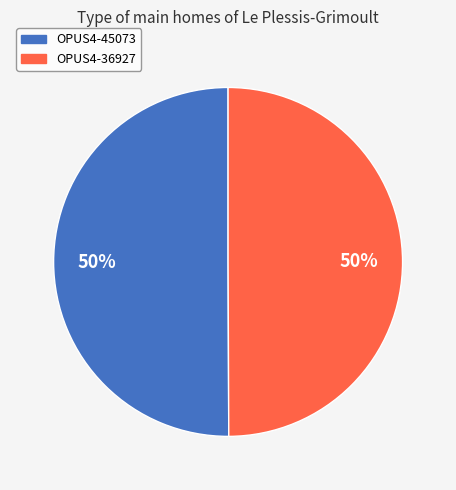

True or false: OPUS4-45073 accounts for 36% of the total.

False